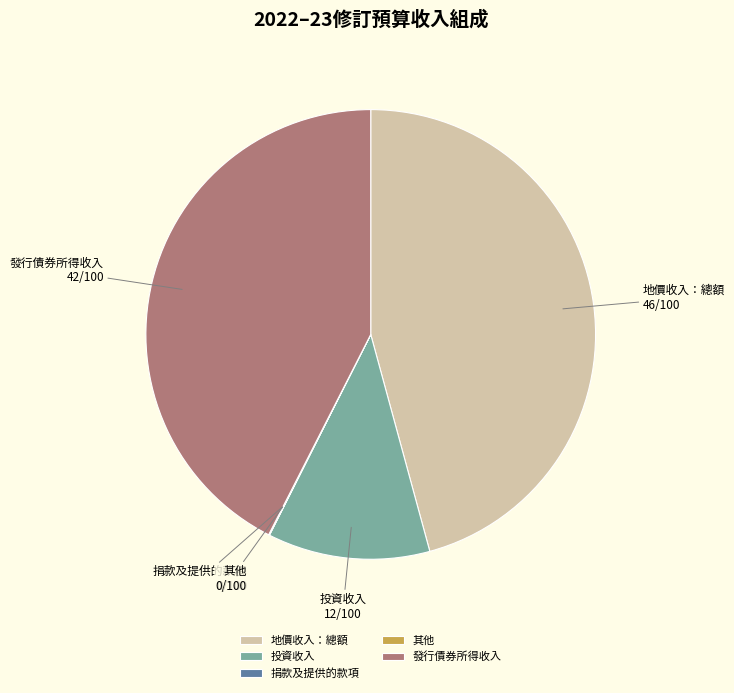

Approximately how many times larger is the value at 投資收入 compared to 發行債券所得收入?

0.3